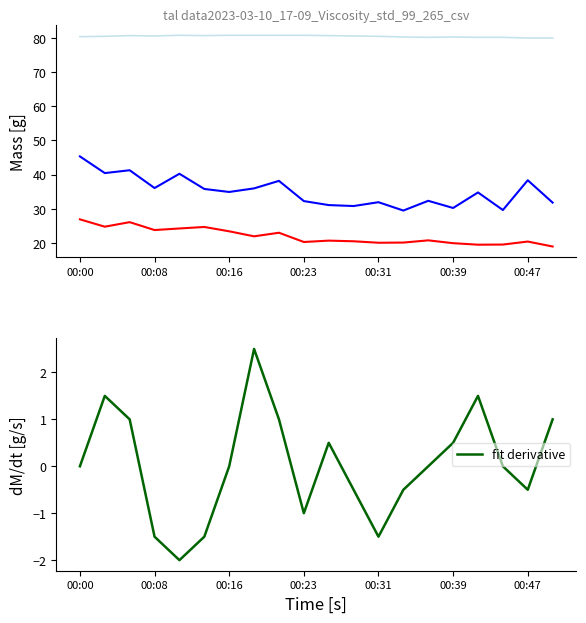

At which category is the sum across all series the highest?

00:00